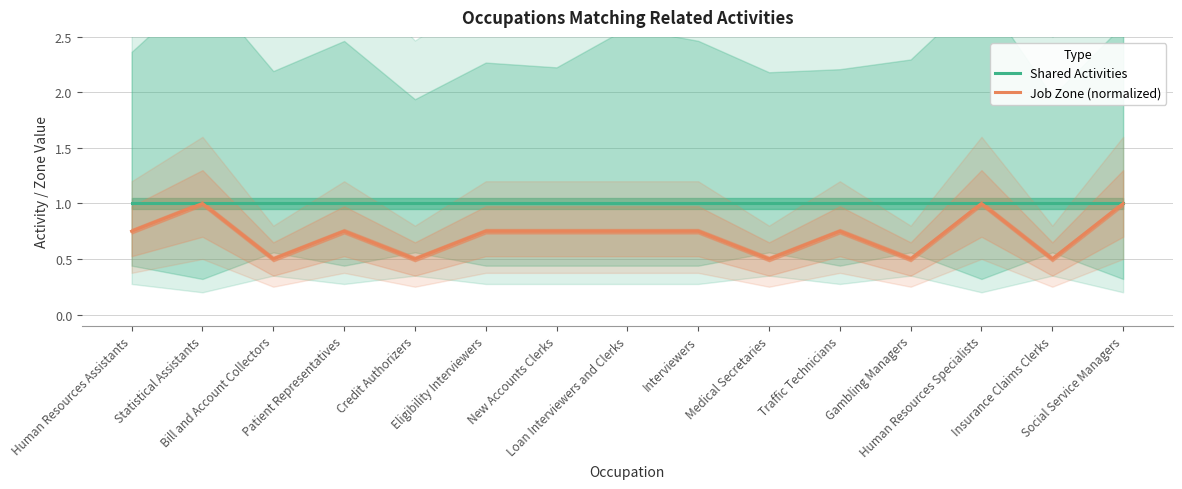

List the series in order of their peak value, highest first.

Shared Activities, Job Zone (normalized)